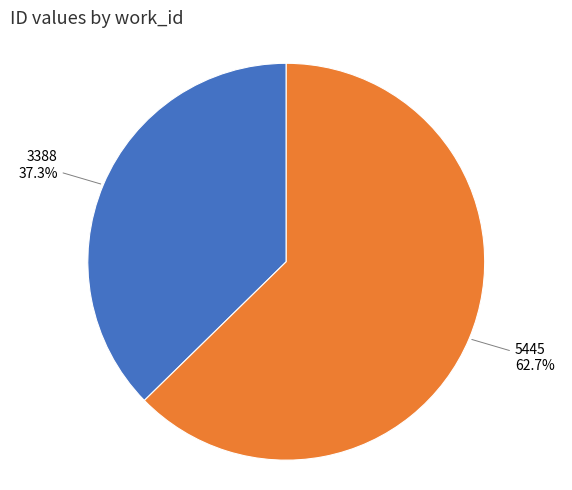

Is it true that 3388 is 49% of the pie?

False